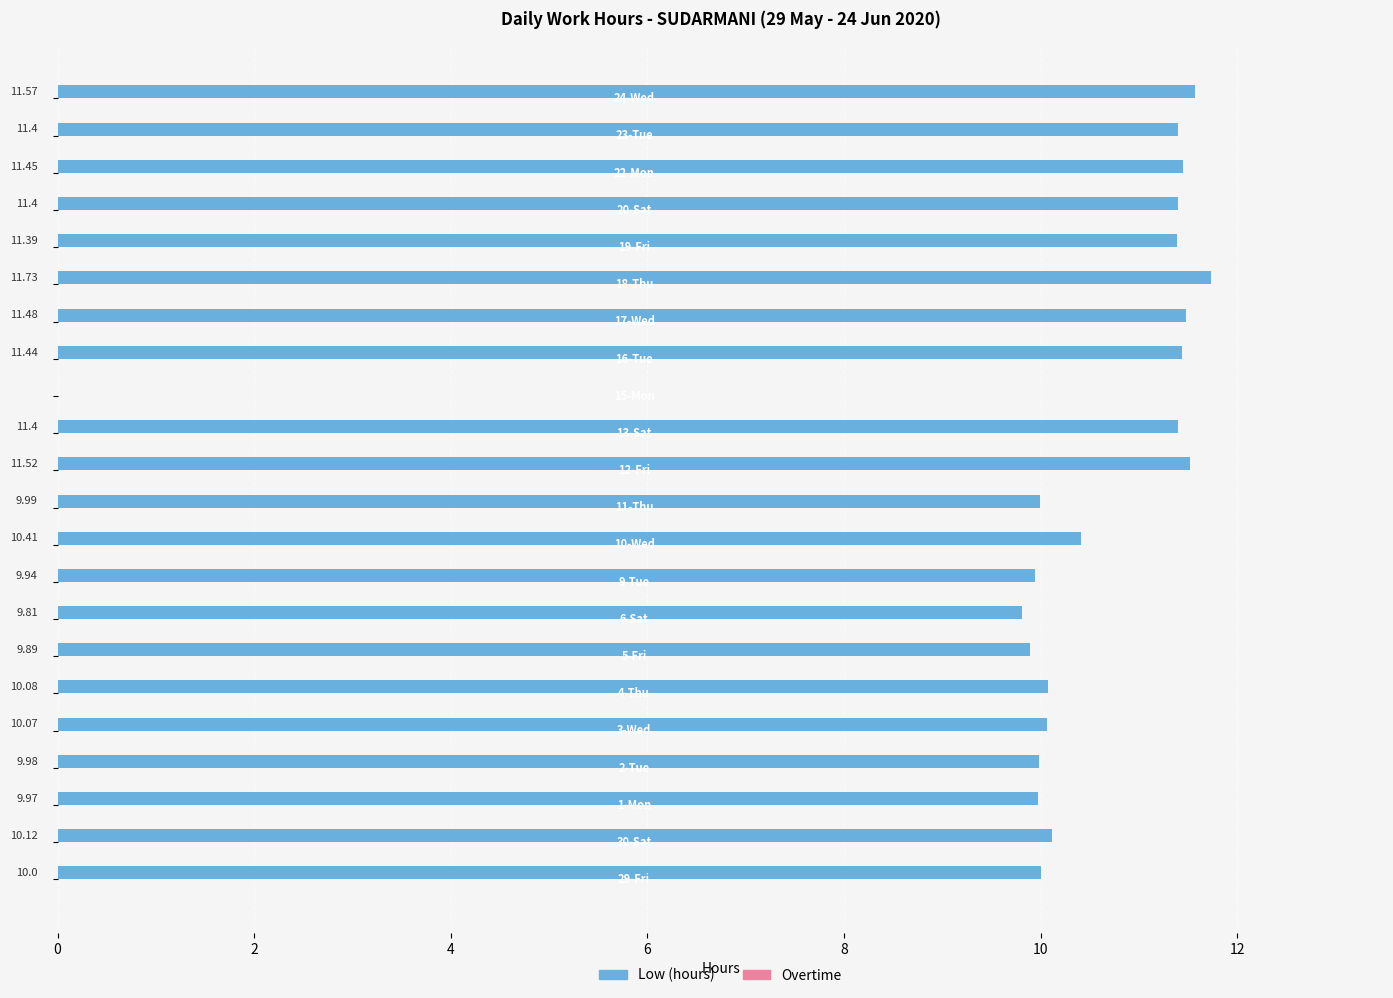

What is the sum of all values?

225.0